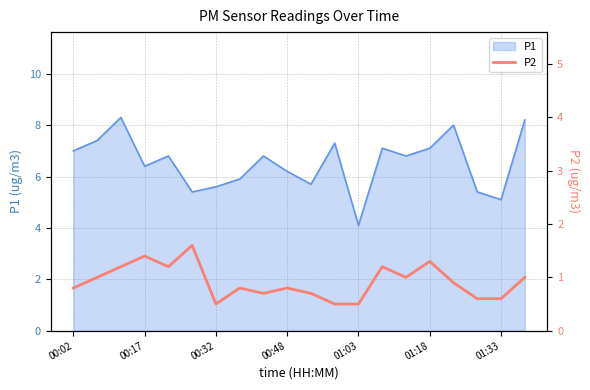

Read the value at 13.

1.2